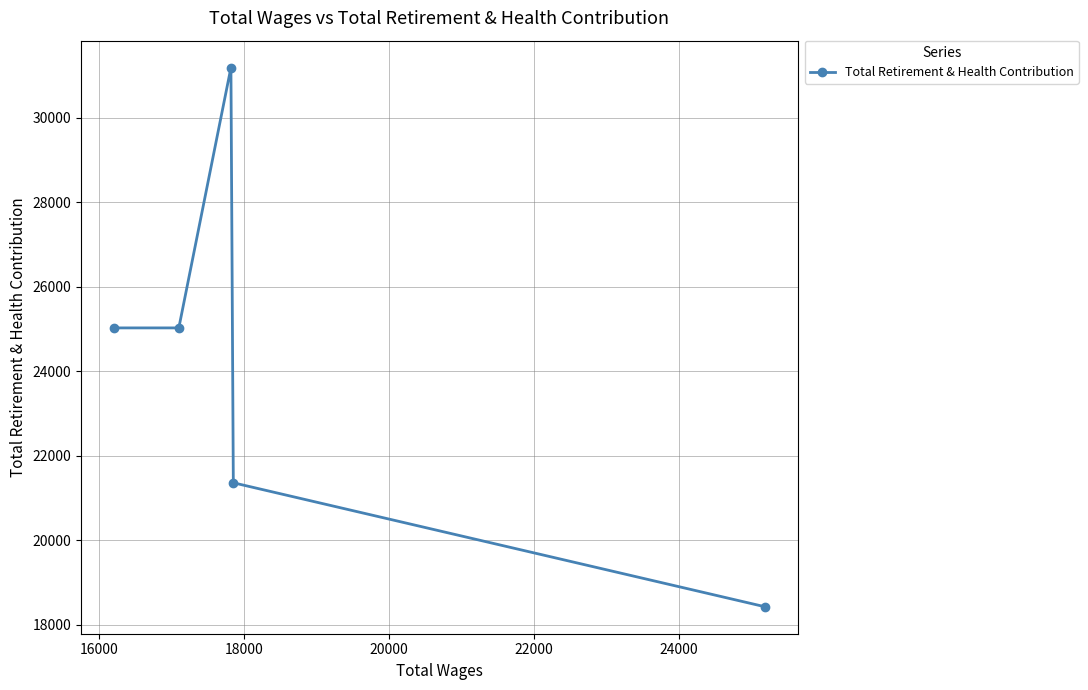

What is the difference between the maximum and minimum values?

12766